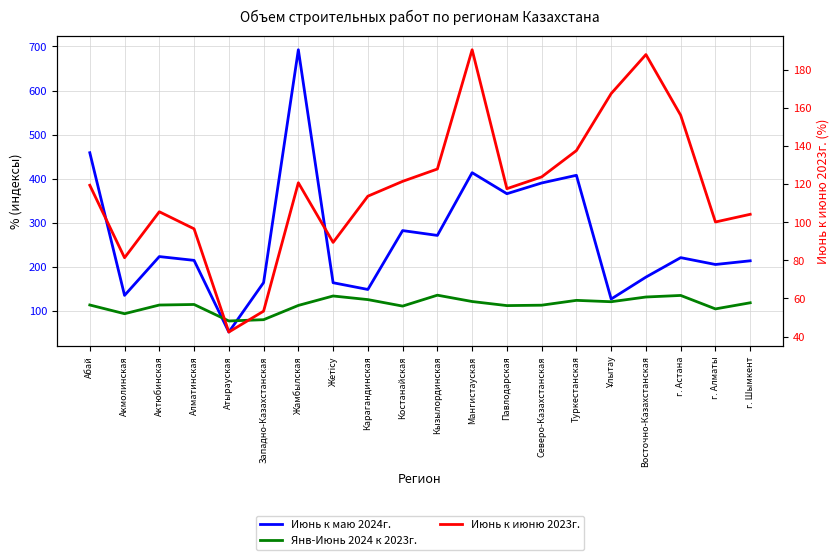

At which category does Июнь к июню 2023г. reach its first local valley?

Акмолинская